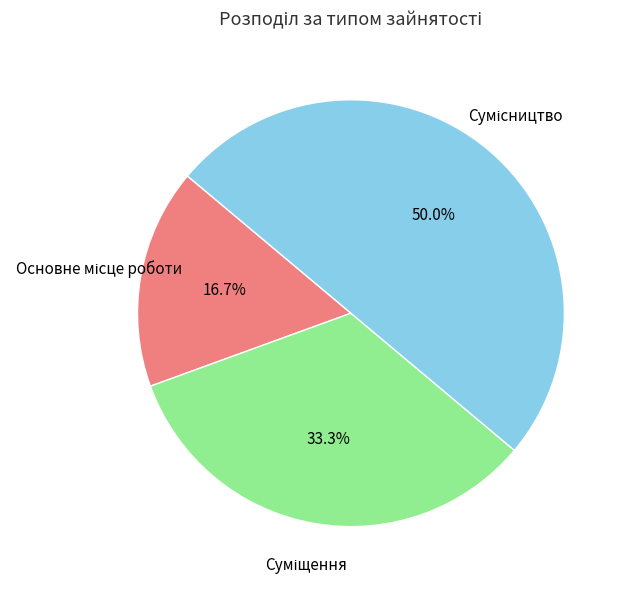

True or false: Сумісництво accounts for 50% of the total.

True